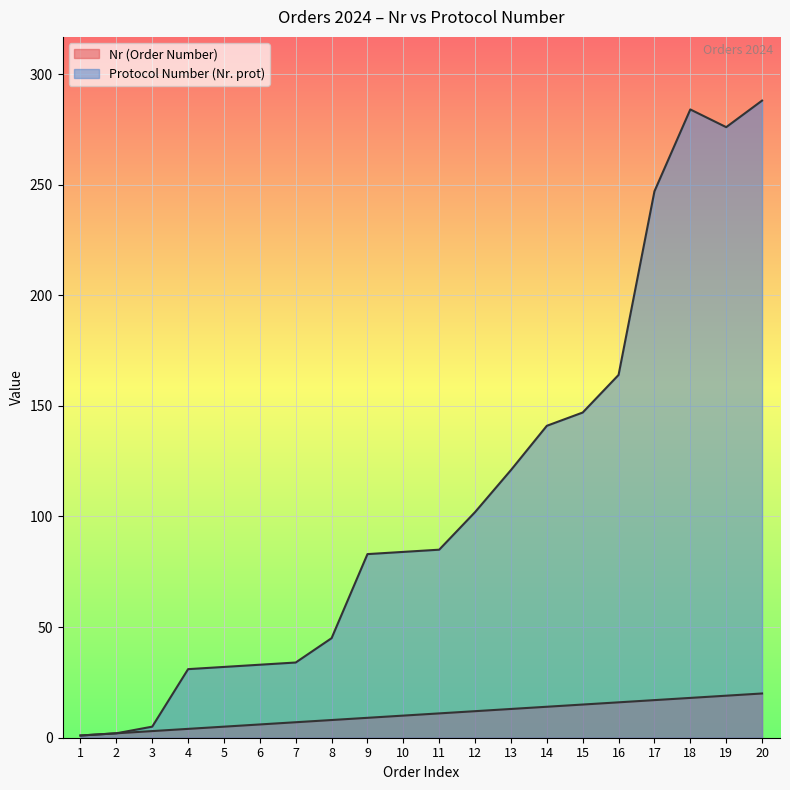

Which series changed the most between 9 and 12?

Protocol Number (Nr. prot)